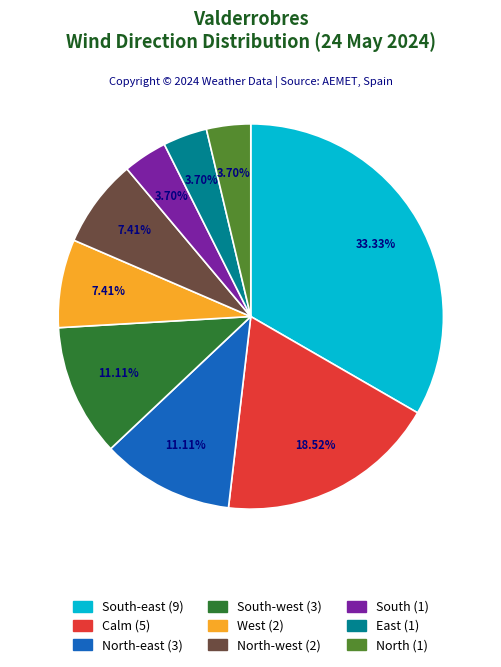

To the nearest percent, what is the average slice percentage?

11%